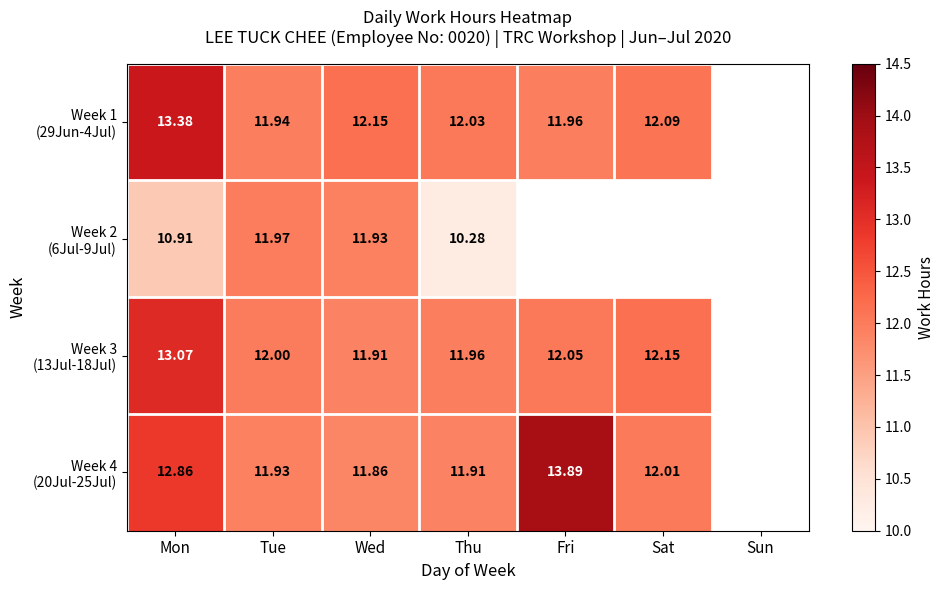

Between Mon and Thu, which series saw the biggest shift?

Week 1 (29Jun-4Jul)